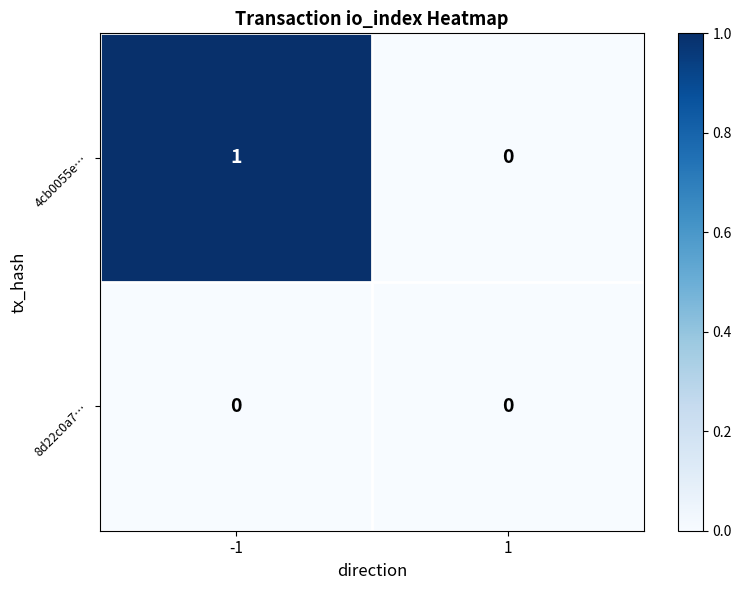

Is it true that 4cb0055e… equals 0 at -1?

False